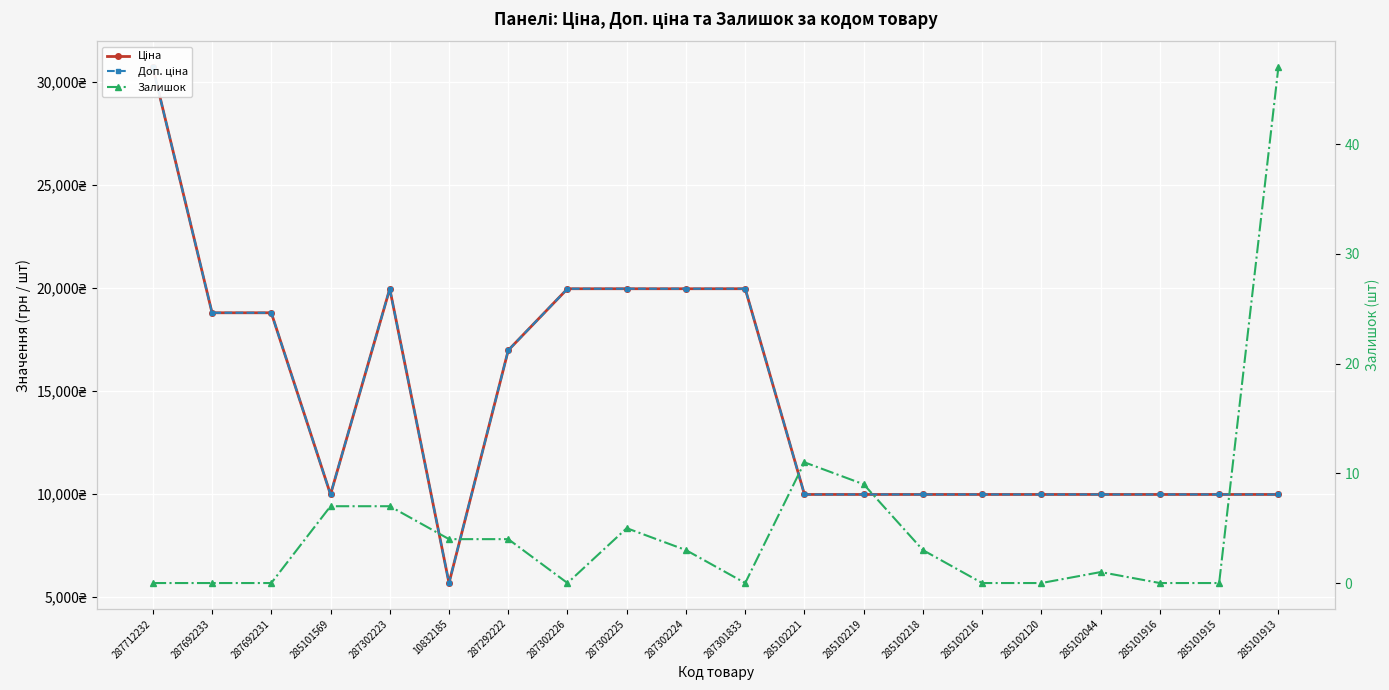

Rank the categories by Доп. ціна value from highest to lowest.

287712232, 287302223, 287302226, 287302225, 287302224, 287301833, 287692233, 287692231, 287292222, 285101569, 285102221, 285102219, 285102218, 285102216, 285102120, 285102044, 285101916, 285101915, 285101913, 10832185